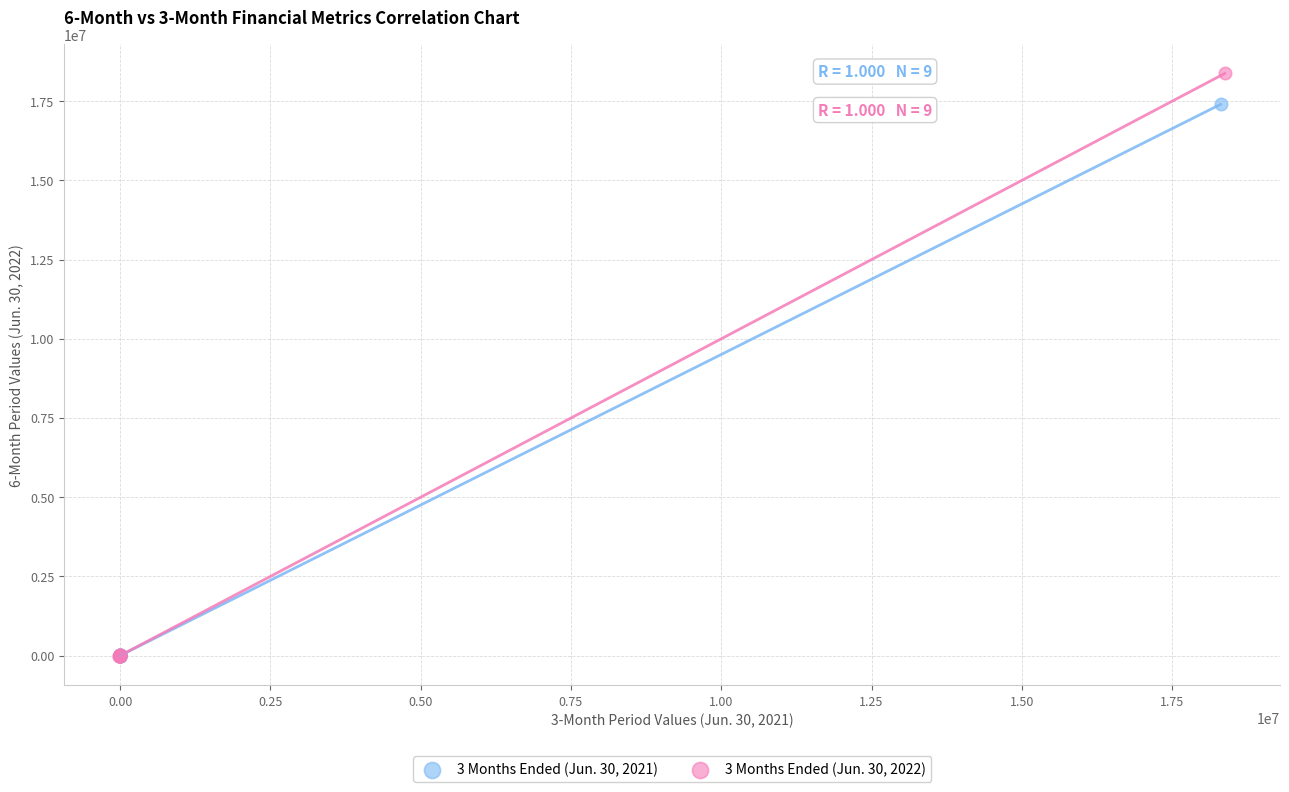

Which series contains the highest Y value?

3 Months Ended (Jun. 30, 2022)